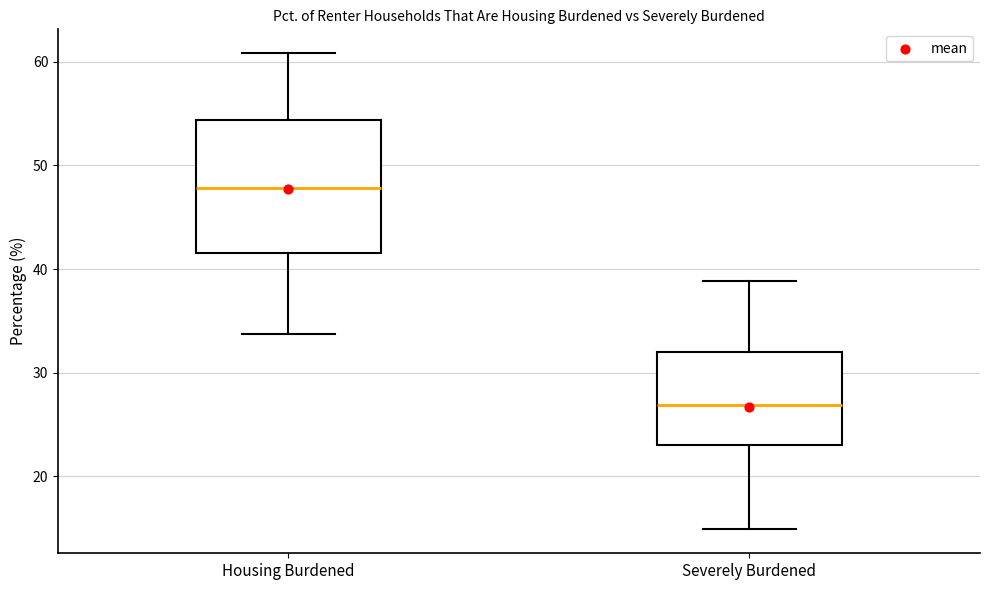

Where is the lower edge of the box for Housing Burdened on the y-axis? The values are not printed on the chart, so give them approximately, as read against the axis.

42